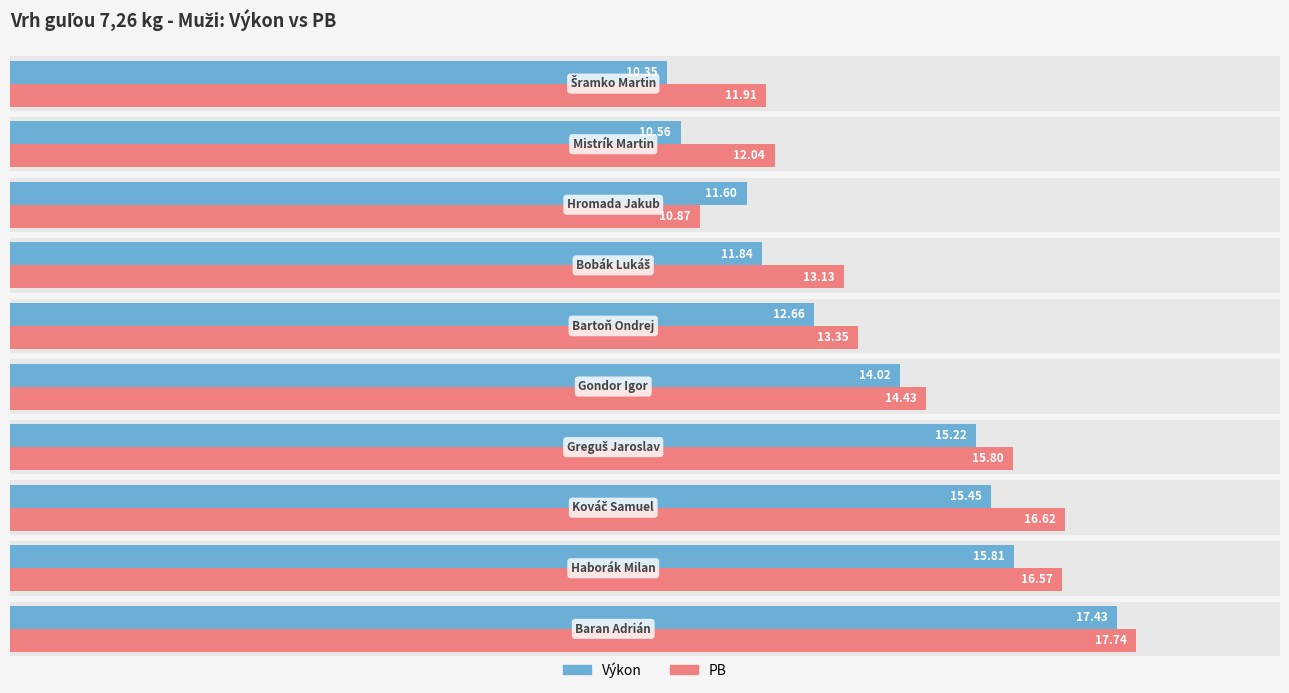

Reading right to left, what are all the values shown in this chart?

Výkon: 10.3	10.6	11.6	11.8	12.7	14.0	15.2	15.4	15.8	17.4
PB: 11.9	12.0	10.9	13.1	13.3	14.4	15.8	16.6	16.6	17.7